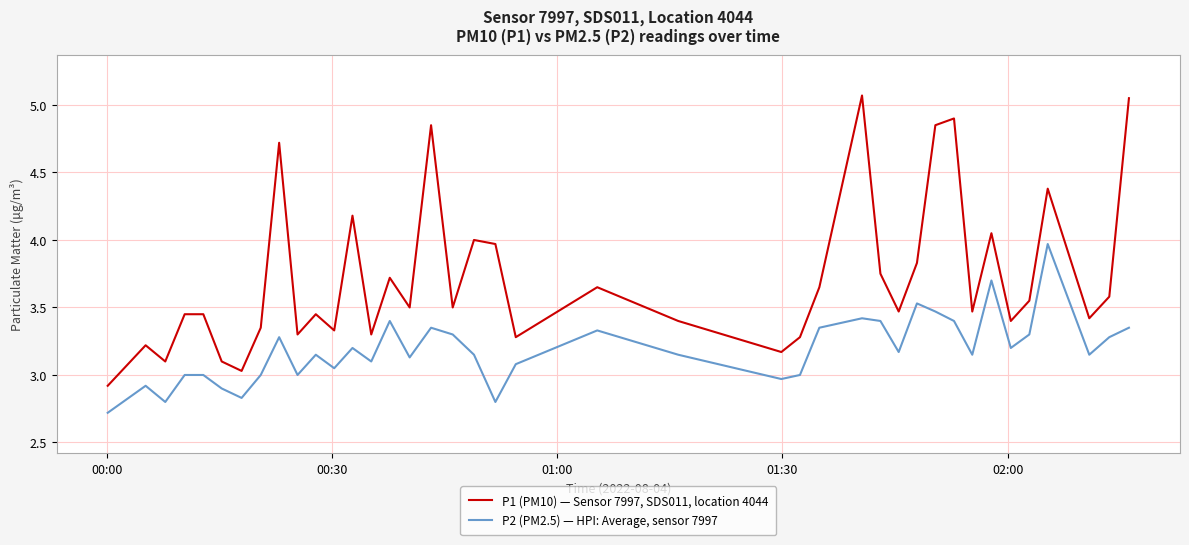

True or false: P2 (PM2.5) — HPI: Average, sensor 7997 and P1 (PM10) — Sensor 7997, SDS011, location 4044 intersect in this chart.

False